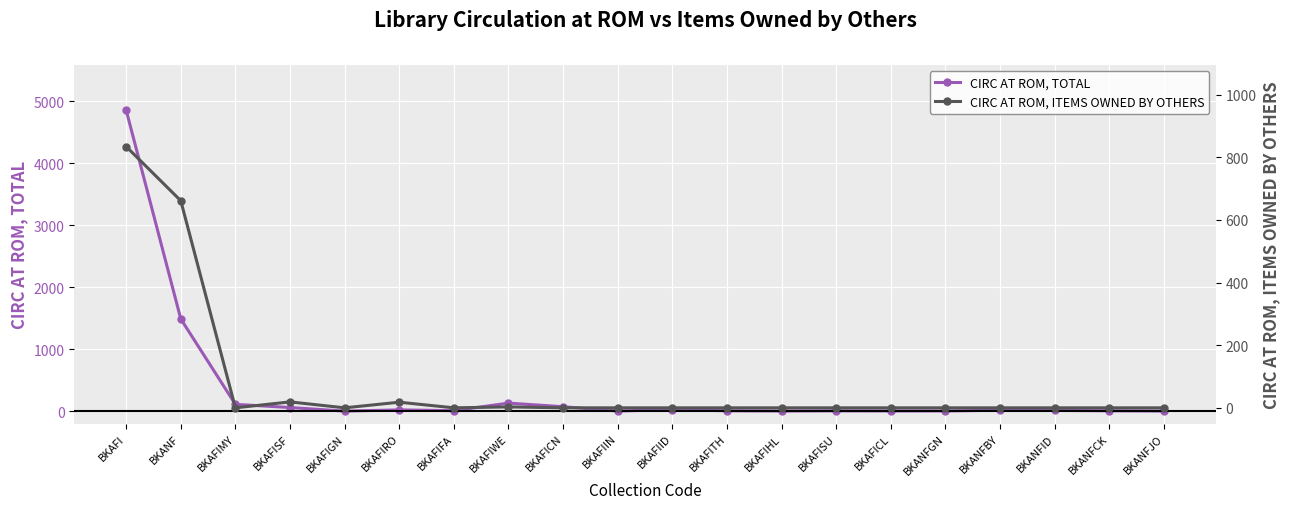

What is the difference between the maximum and minimum values in the CIRC AT ROM, ITEMS OWNED BY OTHERS series?

834